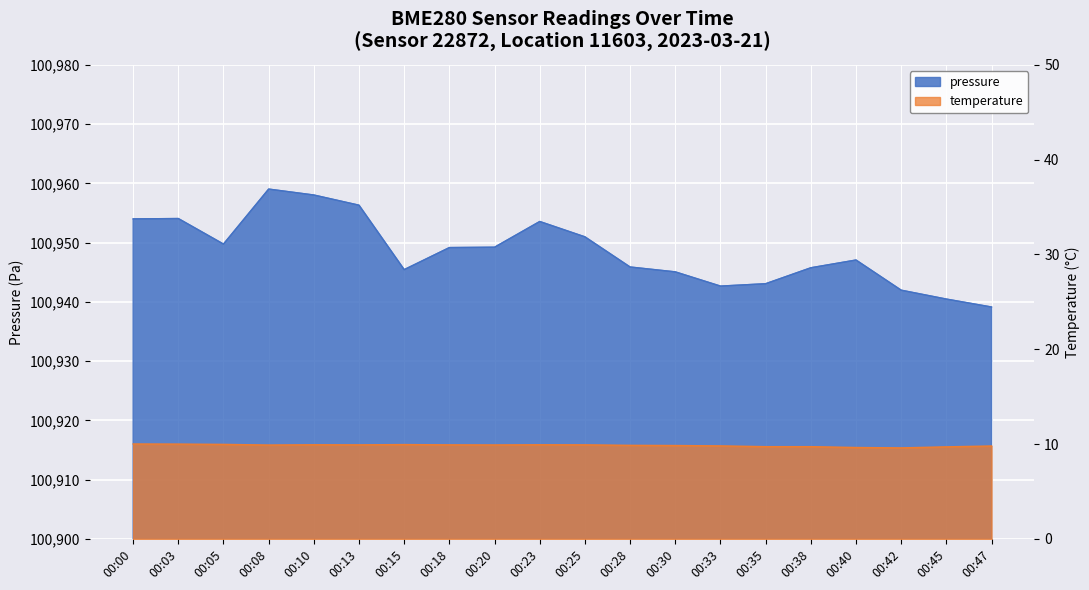

Reading left to right, extract all data points from this chart.

pressure: 00:00=100954.0	00:03=100954.1	00:05=100949.8	00:08=100959.0	00:10=100958.0	00:13=100956.3	00:15=100945.4	00:18=100949.2	00:20=100949.2	00:23=100953.6	00:25=100951.0	00:28=100945.9	00:30=100945.1	00:33=100942.7	00:35=100943.1	00:38=100945.8	00:40=100947.1	00:42=100942.0	00:45=100940.5	00:47=100939.1
temperature: 00:00=10.0	00:03=10.0	00:05=10.0	00:08=9.9	00:10=9.9	00:13=9.9	00:15=9.9	00:18=9.9	00:20=9.9	00:23=9.9	00:25=9.9	00:28=9.9	00:30=9.8	00:33=9.8	00:35=9.7	00:38=9.7	00:40=9.6	00:42=9.6	00:45=9.7	00:47=9.8